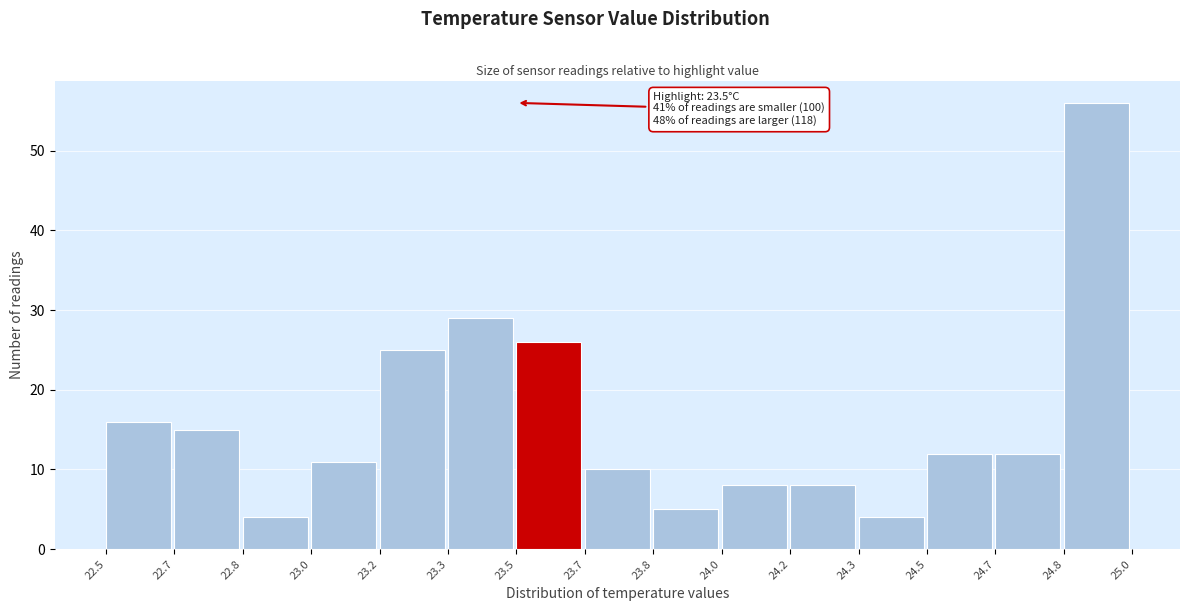

Reading left to right, transcribe all the data shown in this chart.

22.5=16	22.7=15	22.8=4	23.0=11	23.2=25	23.3=29	23.5=26	23.7=10	23.8=5	24.0=8	24.2=8	24.3=4	24.5=12	24.7=12	24.8=56